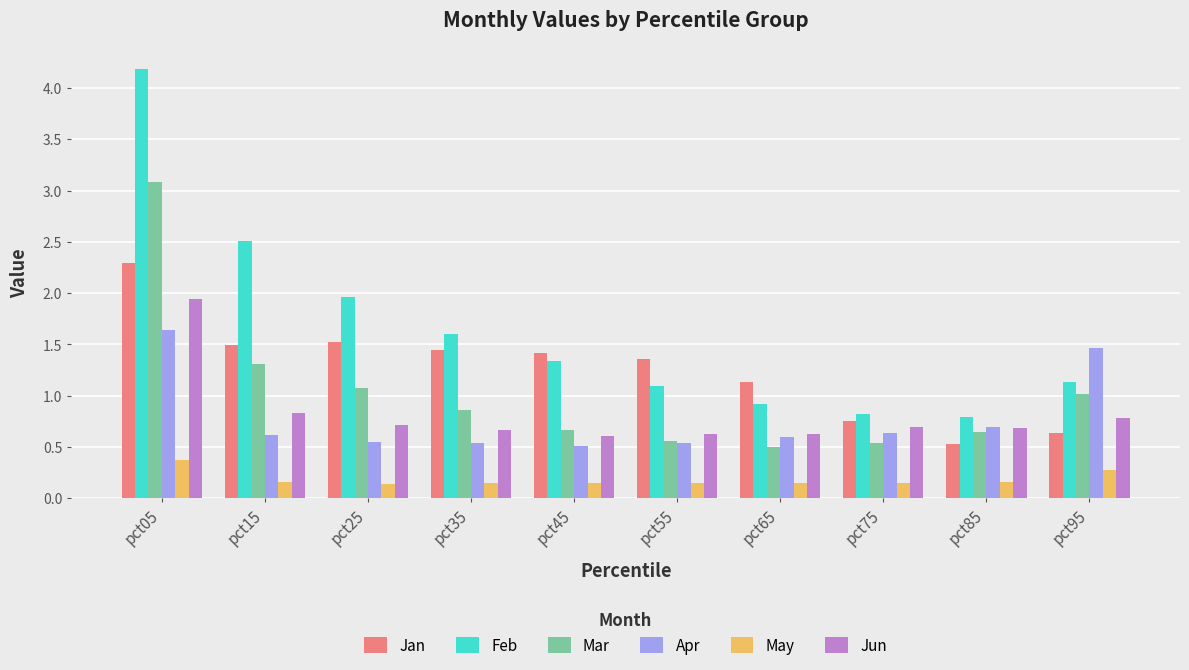

How many groups of bars are there?

10